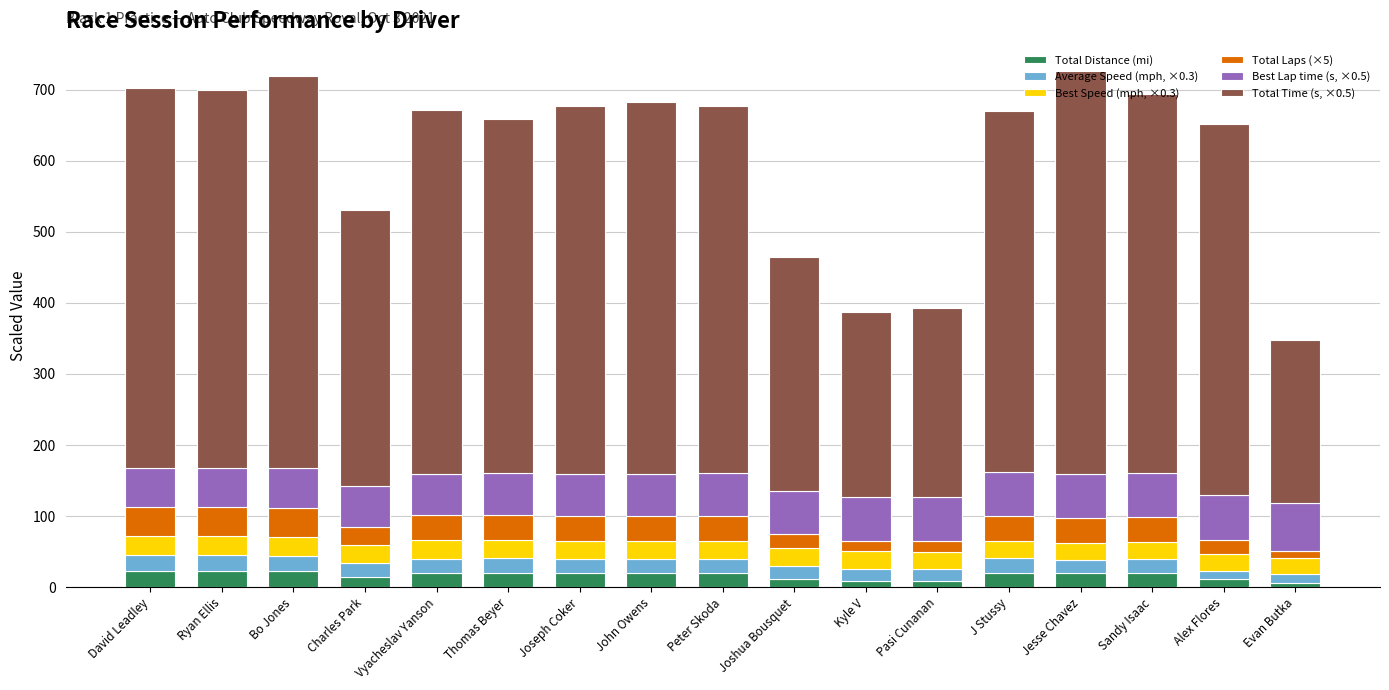

What is the sum of all Total Distance (mi) values?

282.8